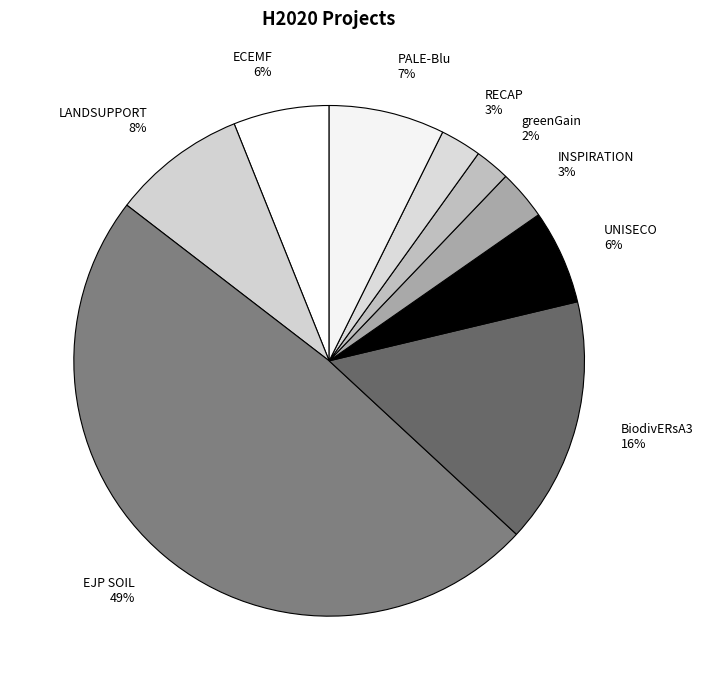

Which has a higher value, PALE-Blu or EJP SOIL?

EJP SOIL